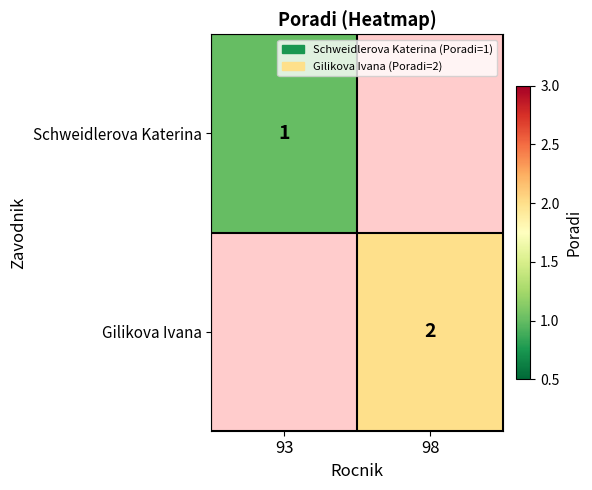

Which has a higher value, 93 or 98?

98